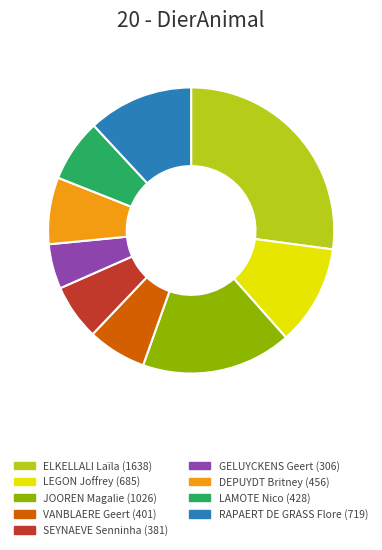

Is ELKELLALI Laïla the majority of the pie?

No